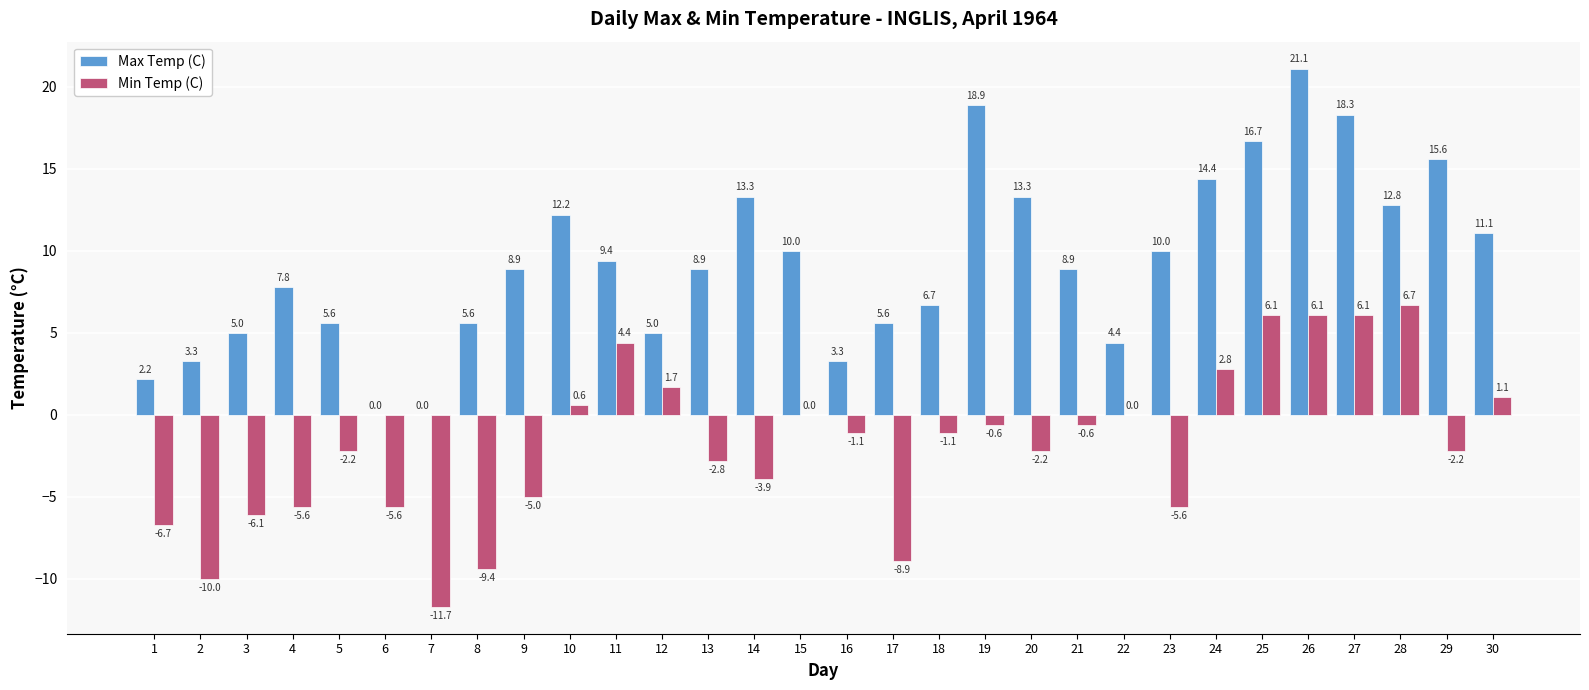

Reading left to right, transcribe all the data shown in this chart.

Max Temp (C): 1=2.2	2=3.3	3=5.0	4=7.8	5=5.6	6=0.0	7=0.0	8=5.6	9=8.9	10=12.2	11=9.4	12=5.0	13=8.9	14=13.3	15=10.0	16=3.3	17=5.6	18=6.7	19=18.9	20=13.3	21=8.9	22=4.4	23=10.0	24=14.4	25=16.7	26=21.1	27=18.3	28=12.8	29=15.6	30=11.1
Min Temp (C): 1=-6.7	2=-10.0	3=-6.1	4=-5.6	5=-2.2	6=-5.6	7=-11.7	8=-9.4	9=-5.0	10=0.6	11=4.4	12=1.7	13=-2.8	14=-3.9	15=0.0	16=-1.1	17=-8.9	18=-1.1	19=-0.6	20=-2.2	21=-0.6	22=0.0	23=-5.6	24=2.8	25=6.1	26=6.1	27=6.1	28=6.7	29=-2.2	30=1.1